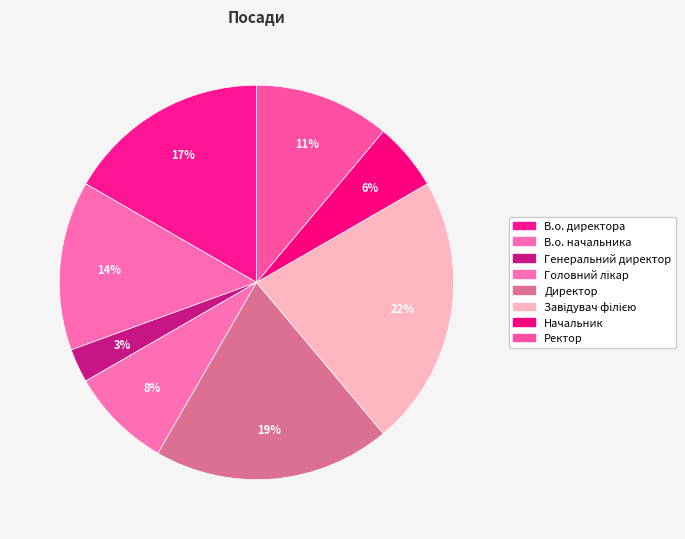

True or false: Начальник accounts for 6% of the total.

True